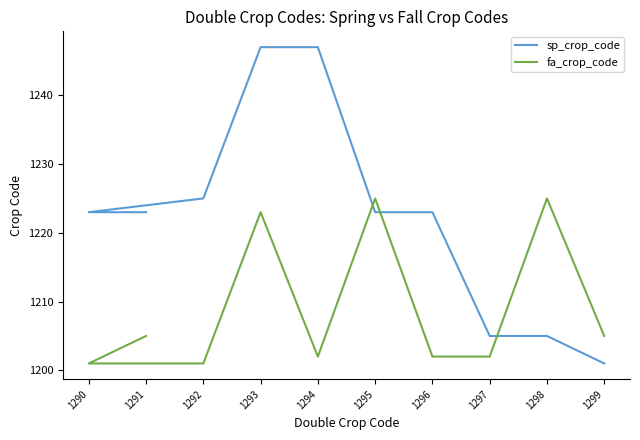

Does the chart have visible grid lines?

No